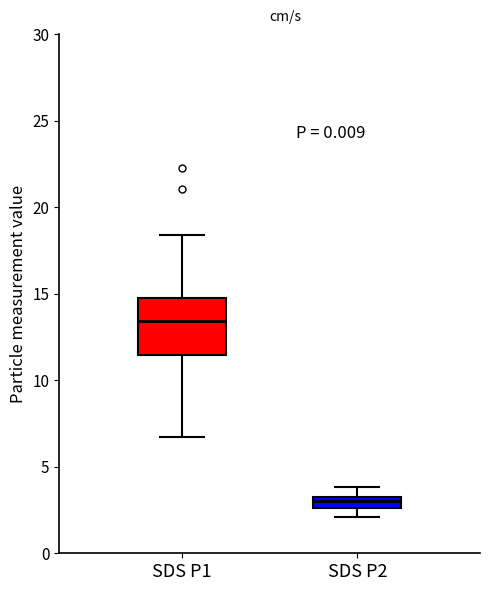

Which box is the tallest, from its lower edge to its upper edge?

SDS P1